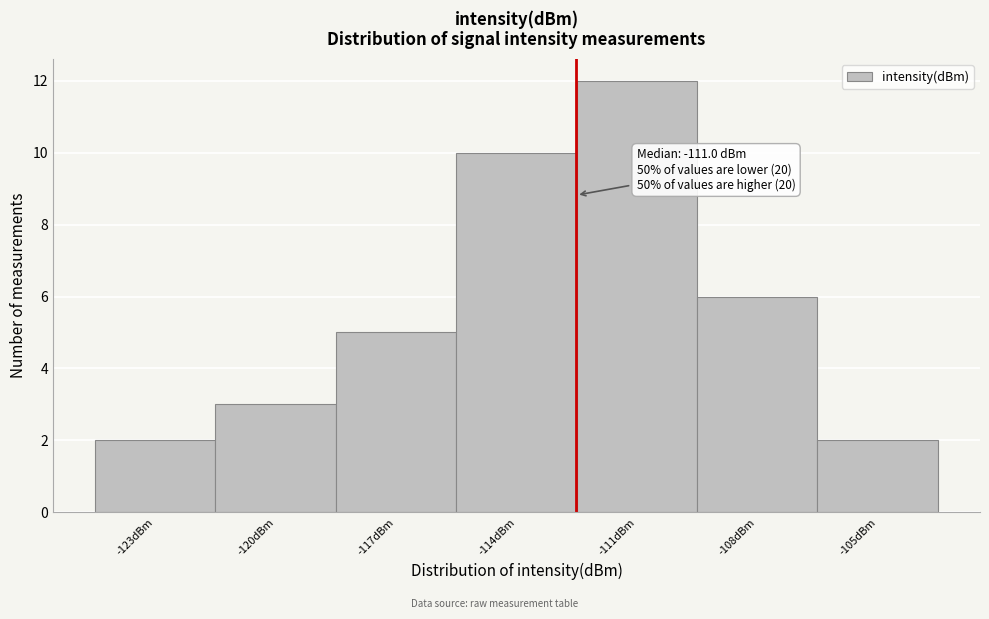

Reading right to left, list all the values displayed in this chart.

-105dBm=2	-108dBm=6	-111dBm=12	-114dBm=10	-117dBm=5	-120dBm=3	-123dBm=2